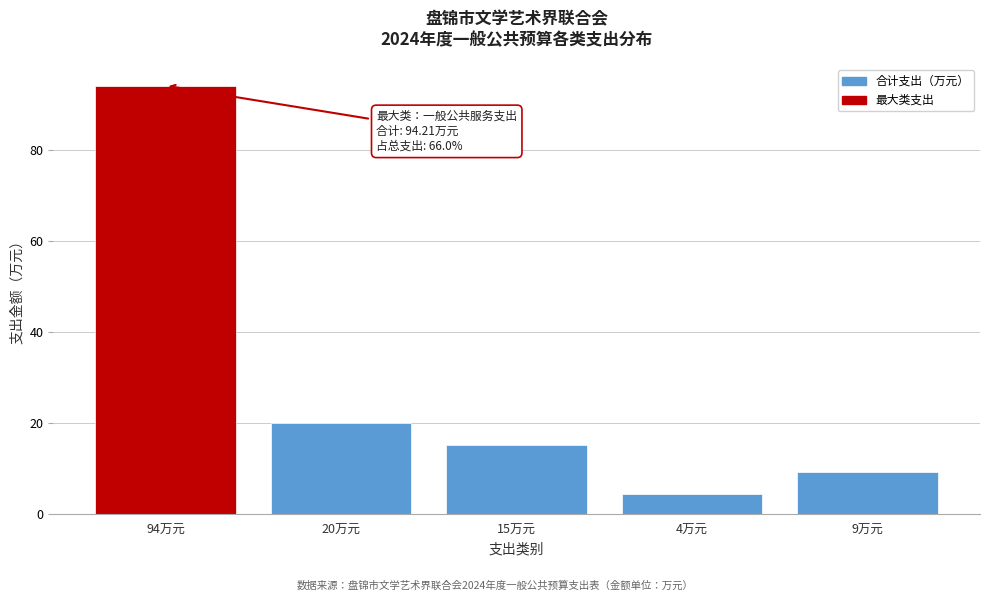

Rank the categories by value from highest to lowest.

94万元, 20万元, 15万元, 9万元, 4万元